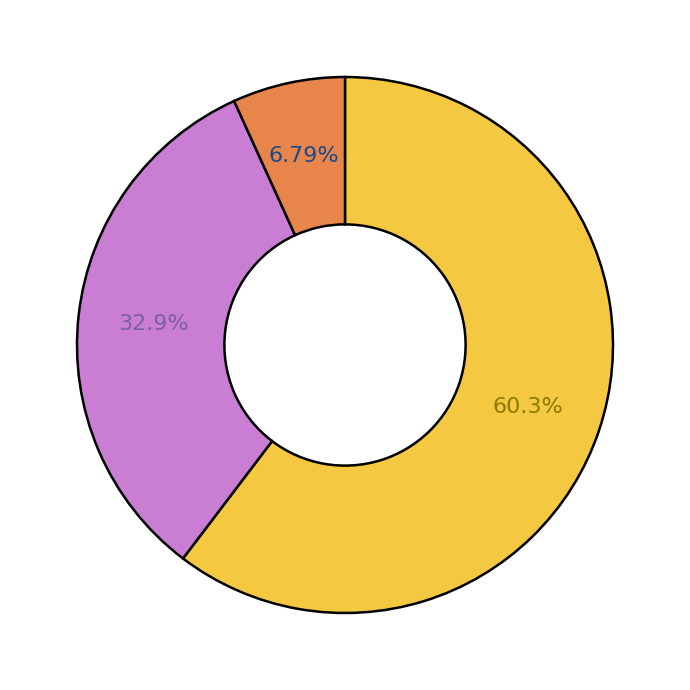

Is there any slice that represents more than half of the pie?

Yes